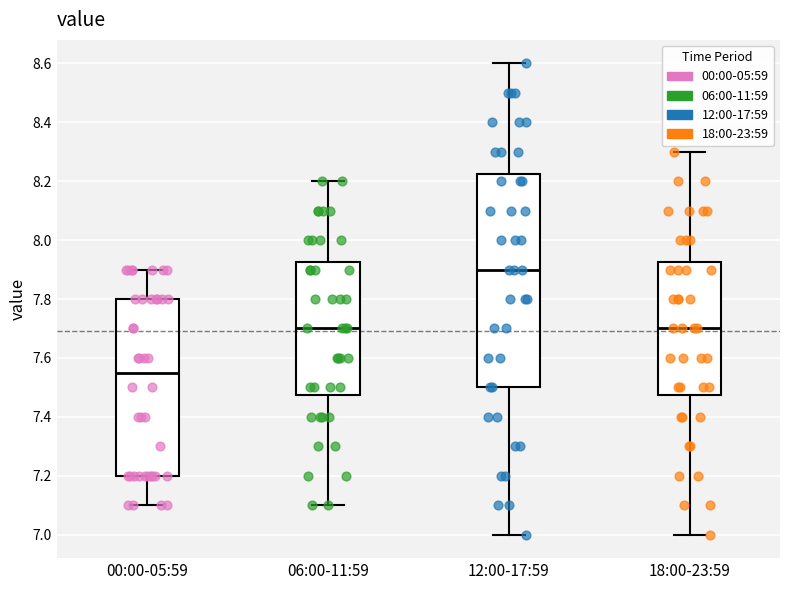

Comparing the boxes themselves (not the whiskers), which one is the tallest?

12:00-17:59